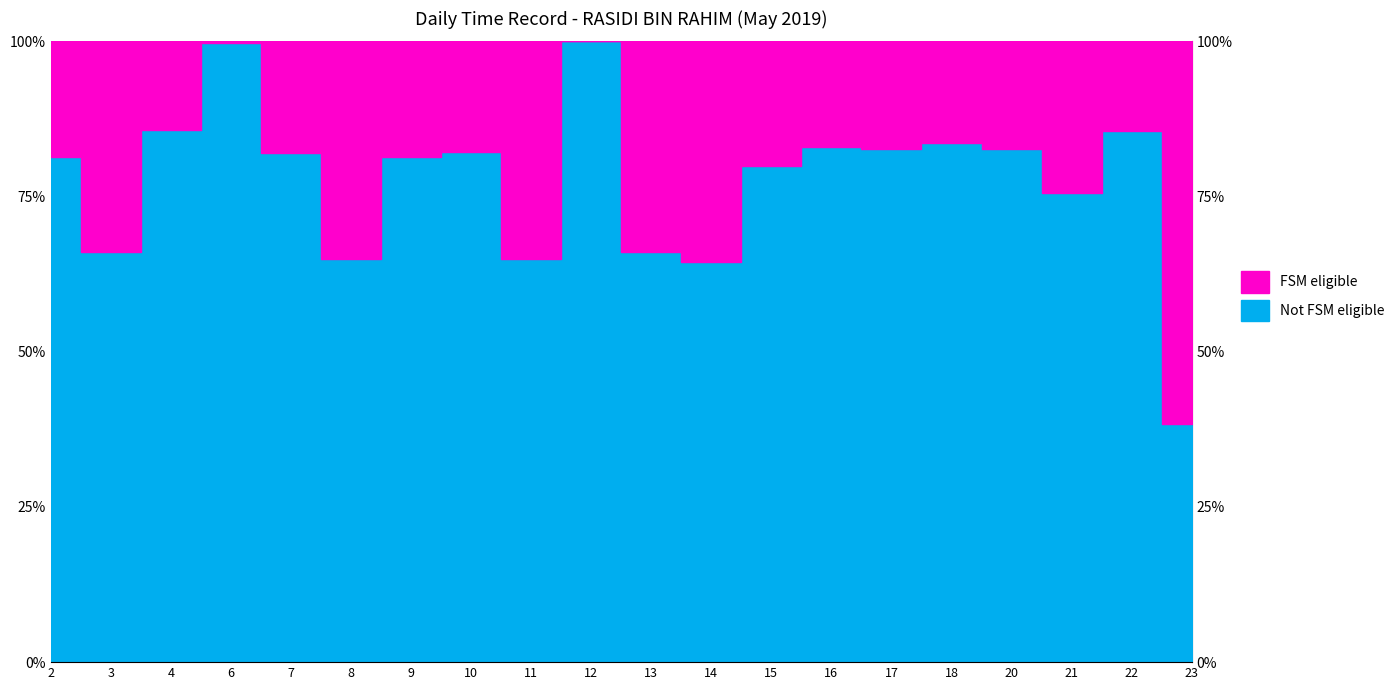

True or false: the data has more than 1 interior local peaks.

True